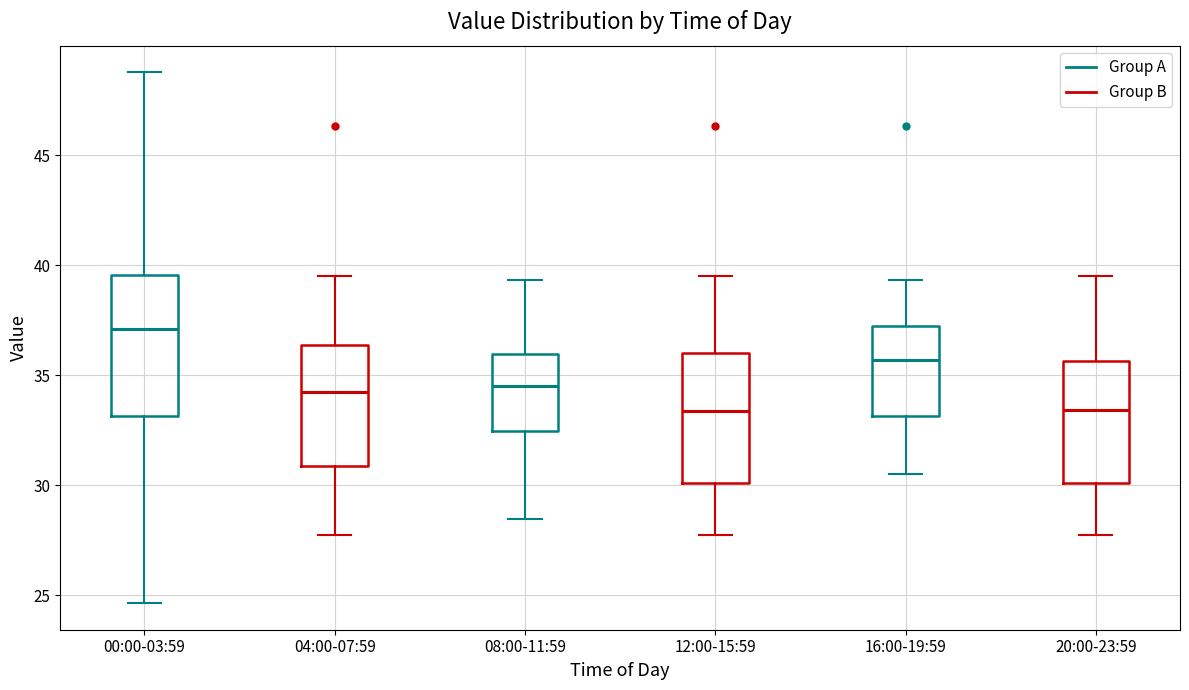

Where does the median line of the box for 04:00-07:59 sit on the y-axis? The values are not printed on the chart, so give them approximately, as read against the axis.

34.0